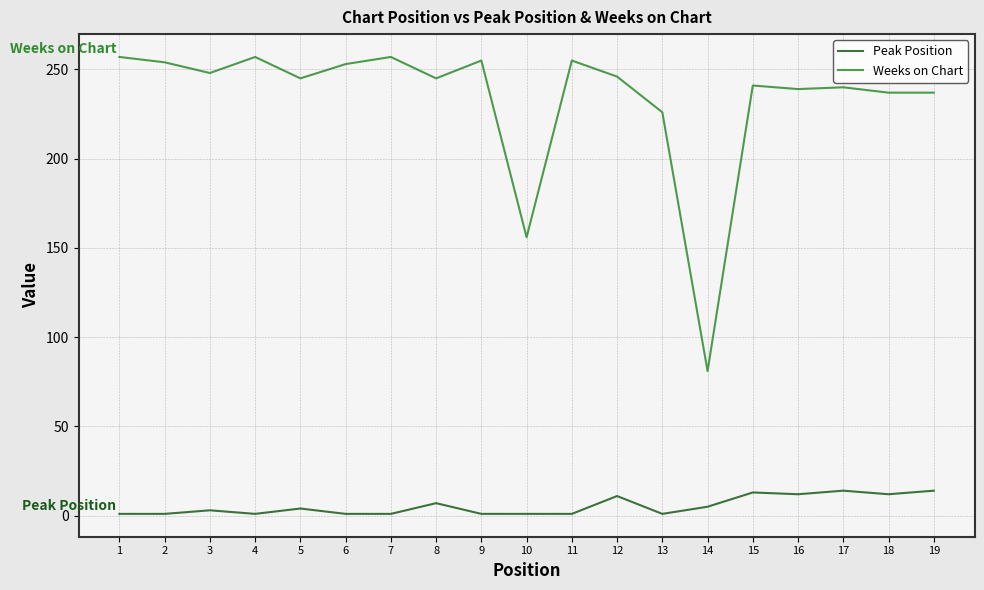

What is the difference between the maximum and second lowest values in the Weeks on Chart series?

101